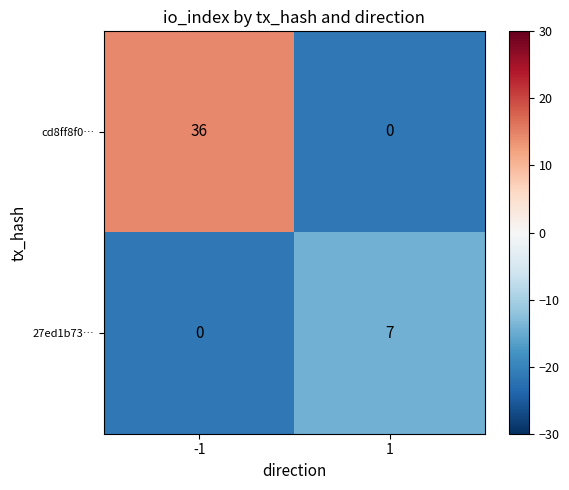

How many values in the 27ed1b73… series are below 7?

1